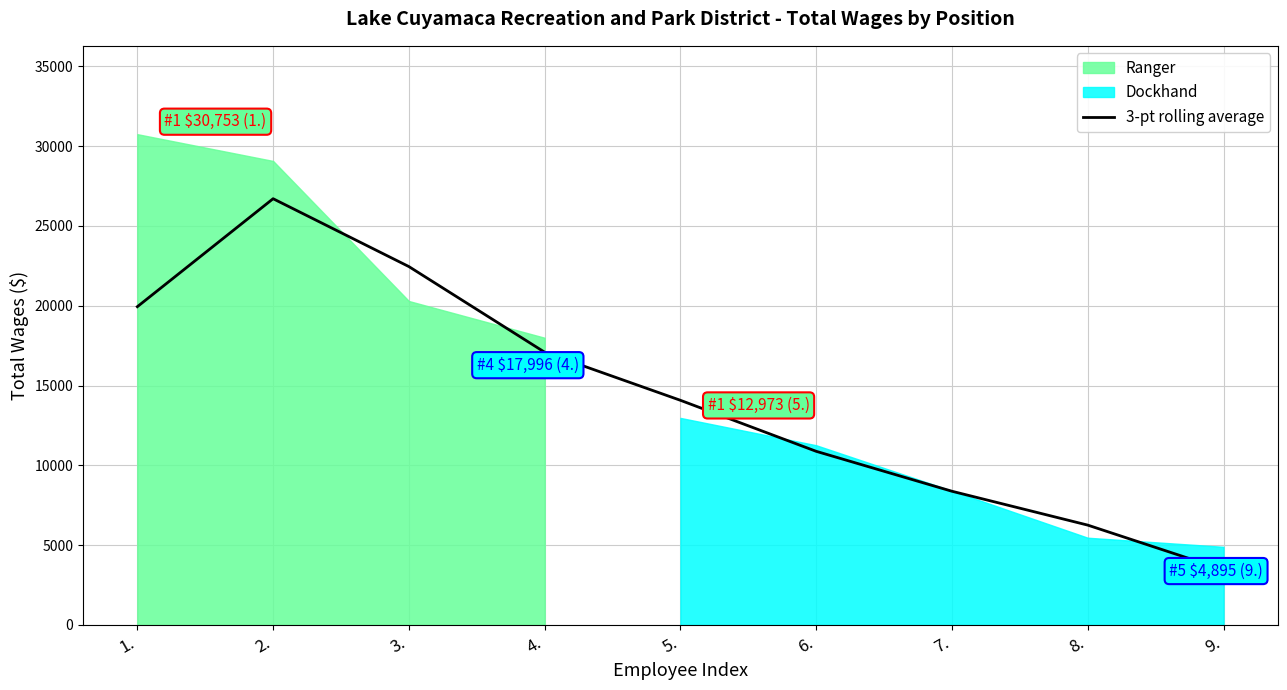

List the labels in order of value, largest first.

2., 3., 1., 4., 5., 6., 7., 8., 9.